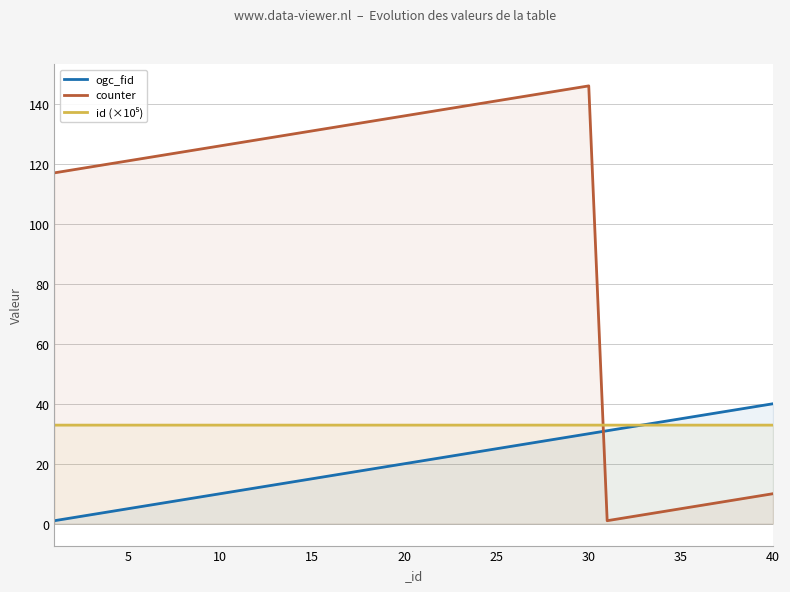

After their last crossing, which series has the higher values: counter or ogc_fid?

ogc_fid